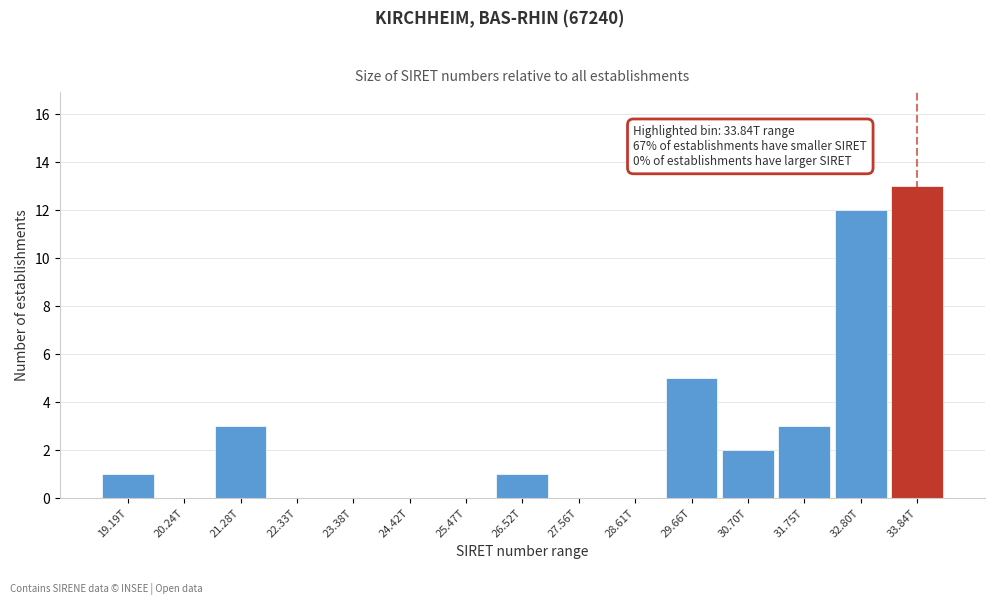

Reading left to right, transcribe all the data shown in this chart.

19.19T=1	20.24T=0	21.28T=3	22.33T=0	23.38T=0	24.42T=0	25.47T=0	26.52T=1	27.56T=0	28.61T=0	29.66T=5	30.70T=2	31.75T=3	32.80T=12	33.84T=13